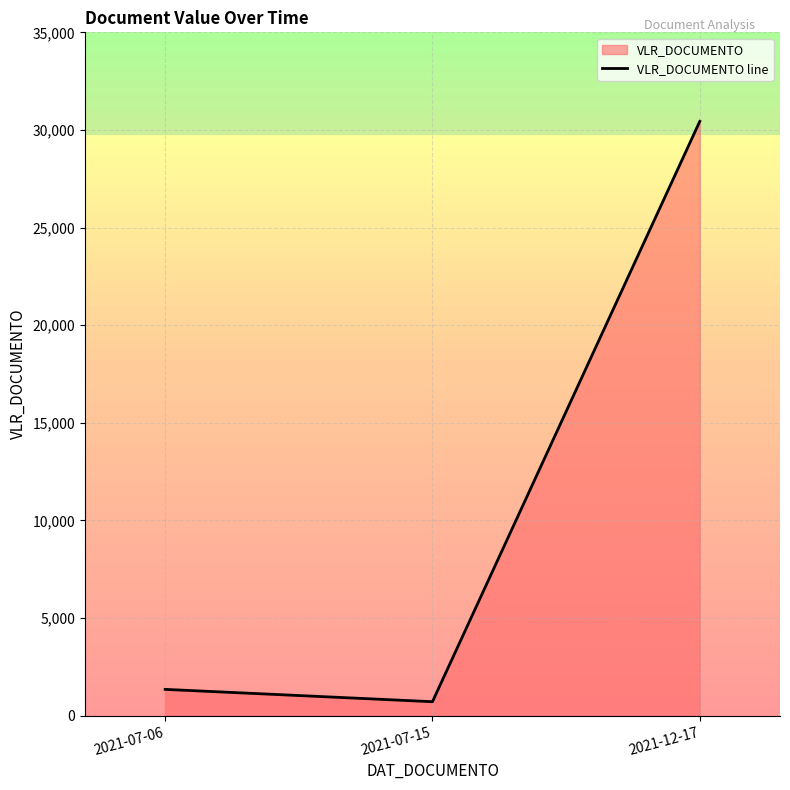

What is the minimum value shown in the chart?

718.1